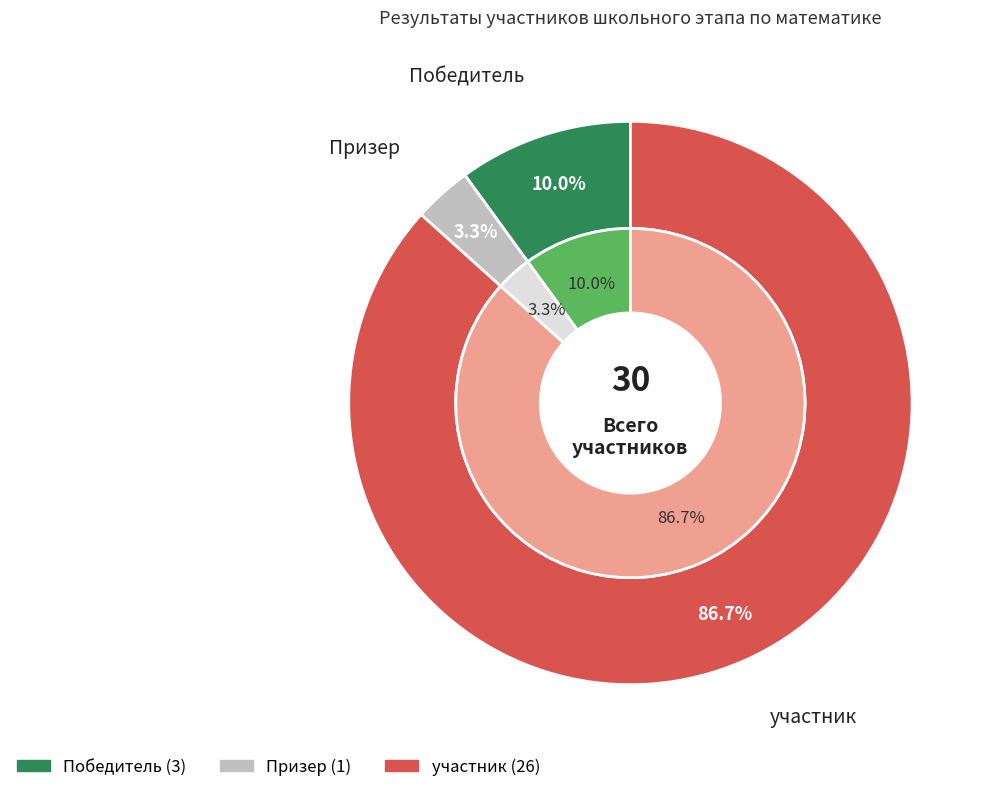

How many slices are in this pie chart?

3